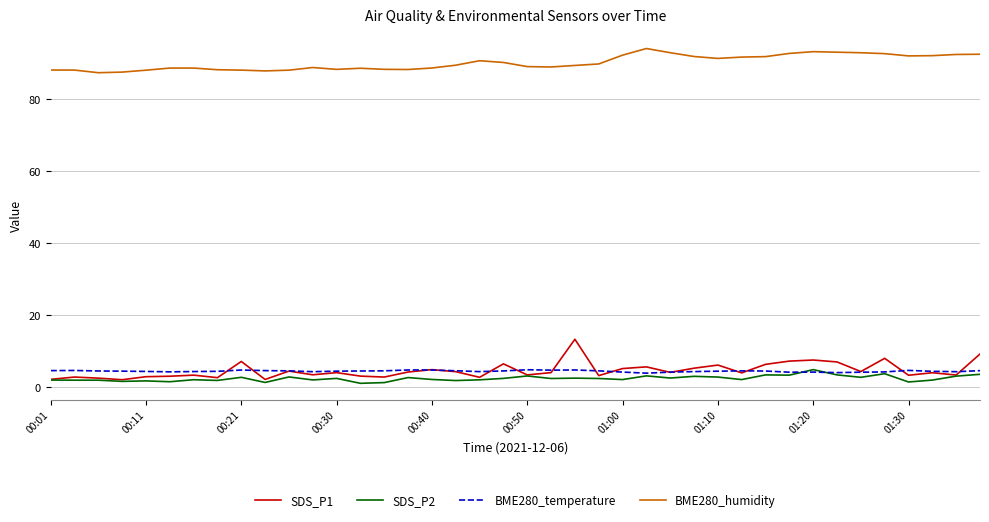

How many series are shown in this chart?

4